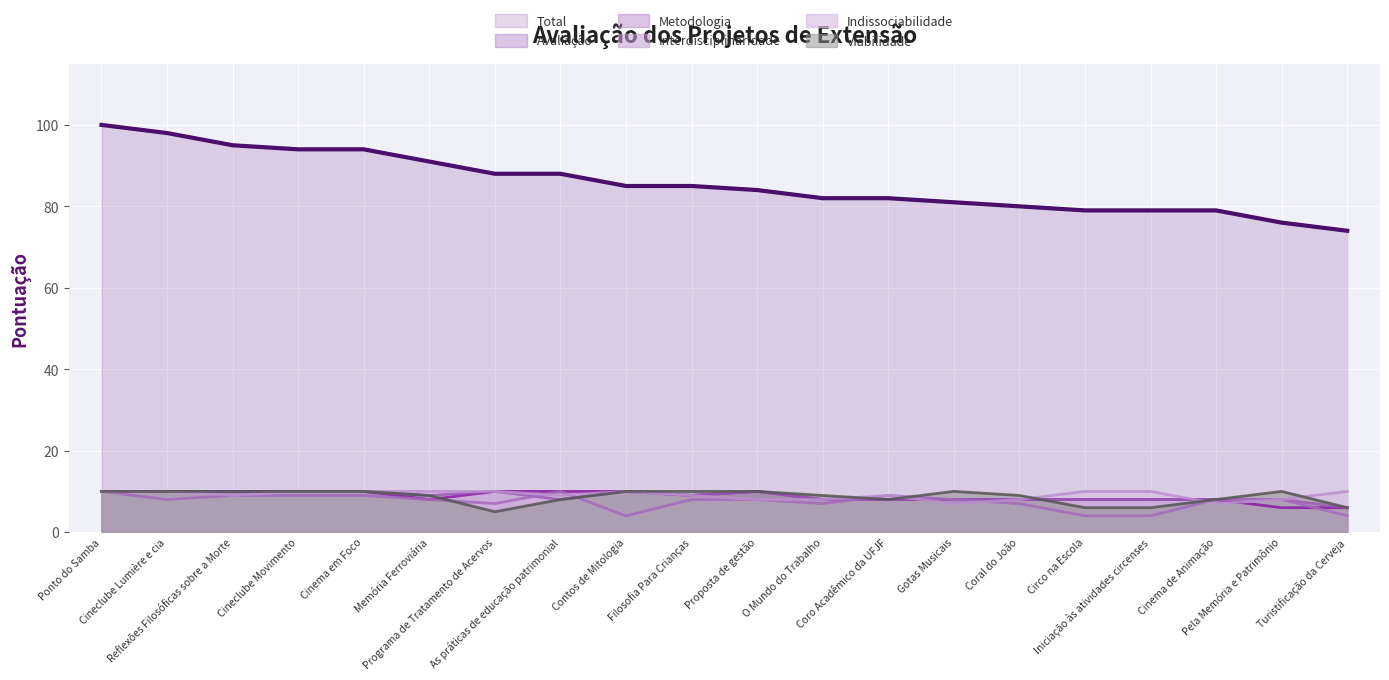

What is the difference between the highest and lowest values at Filosofia Para Crianças?

77